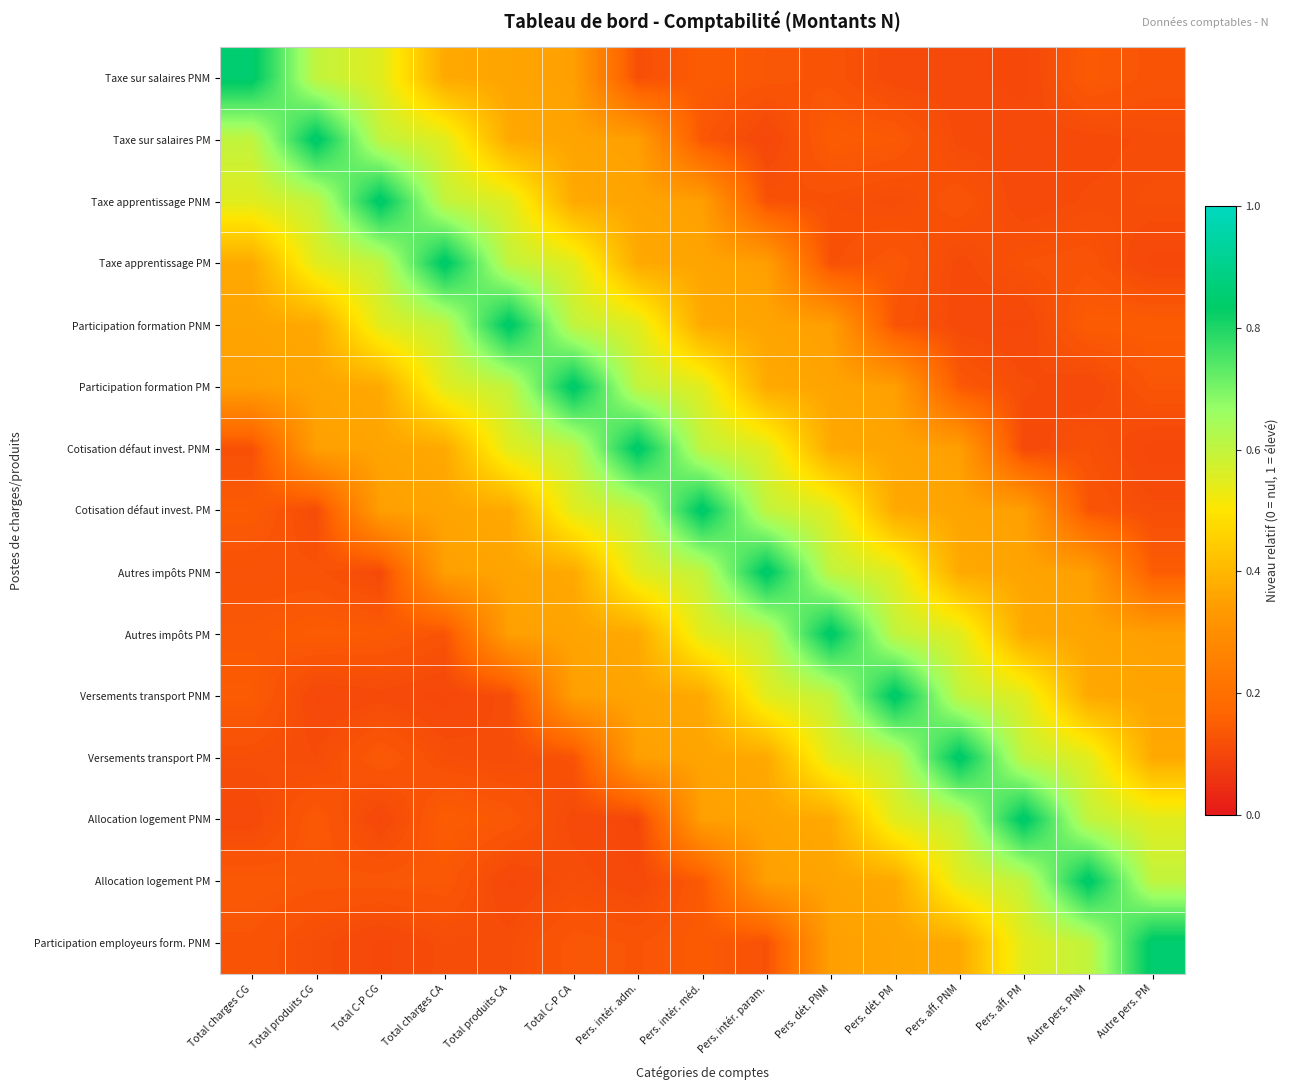

How many data points does each series have?

15